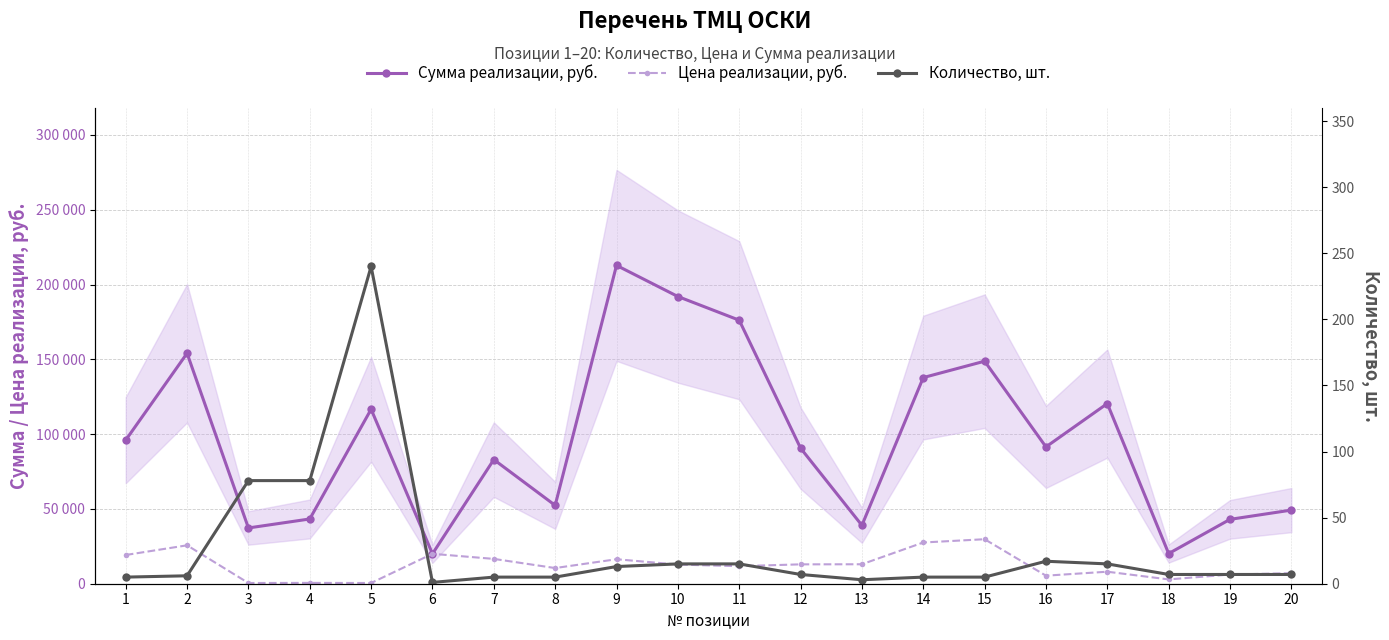

True or false: Количество, шт. has a value of 12 at 18.

False